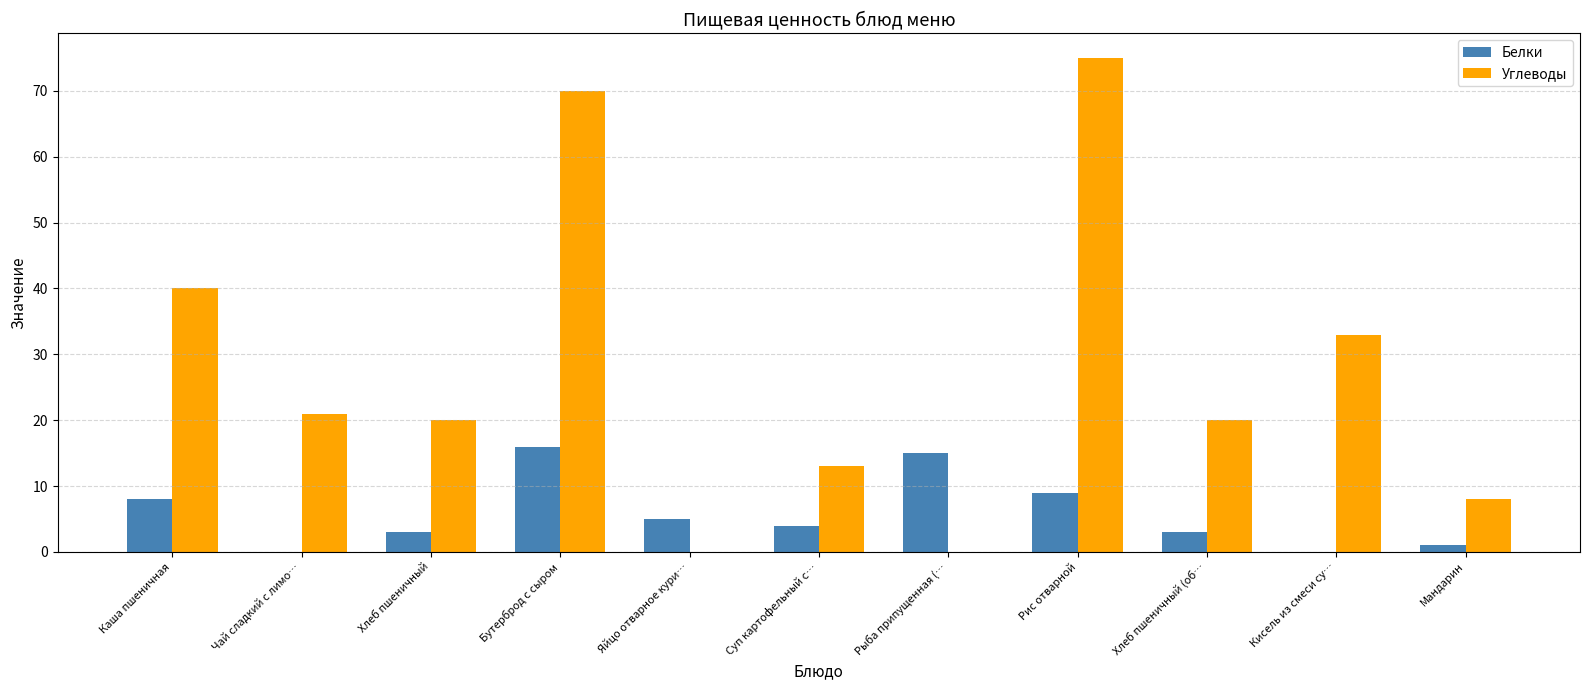

Is the value of Белки at Рыба припущенная (… greater than the value of Углеводы at Рыба припущенная (…?

Yes